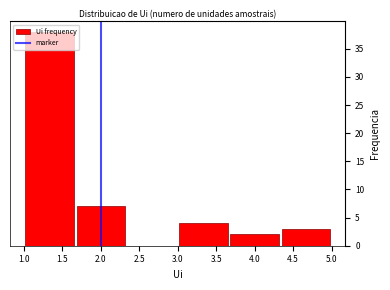

Reading left to right, list every bar in this chart as the range it spans on the x-axis followed by its height. Neither the bar edges nor the heights are printed on the chart, so give them approximately, as read against the axes.

1.00 to 1.65: 38
1.65 to 2.35: 7
2.35 to 3.00: 0
3.00 to 3.65: 4
3.65 to 4.35: 2
4.35 to 5.00: 3